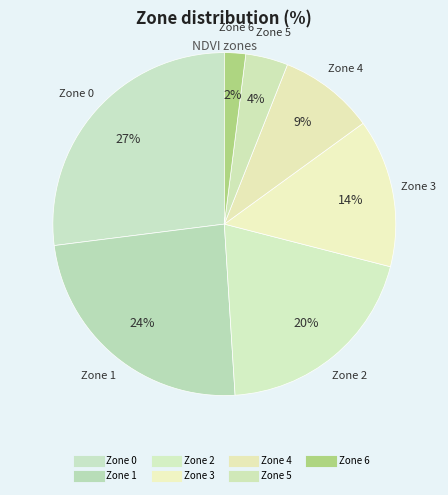

To the nearest percent, what percentage of the pie is Zone 3?

14%